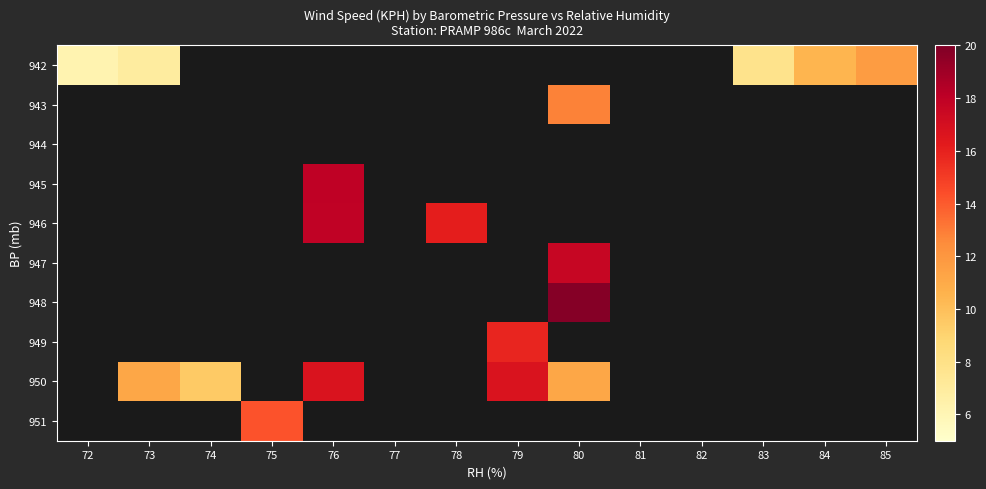

Is the value of 949 at 75 greater than the value of 945 at 73?

No